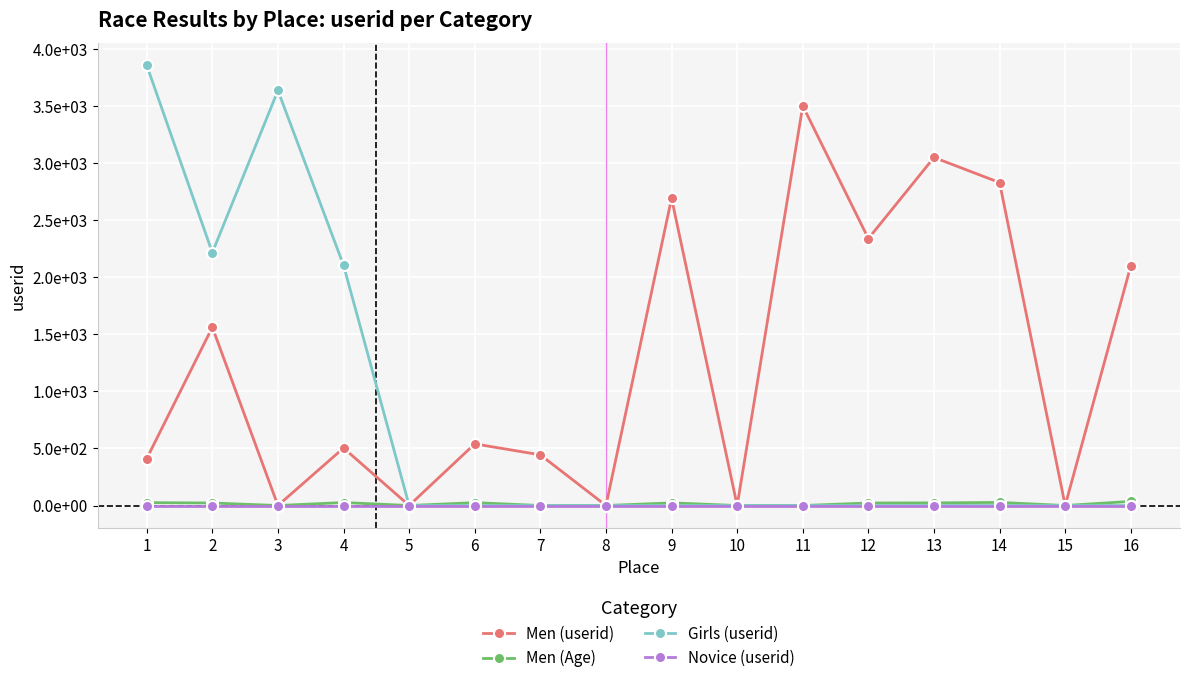

What is the average value of the Girls (userid) series?

738